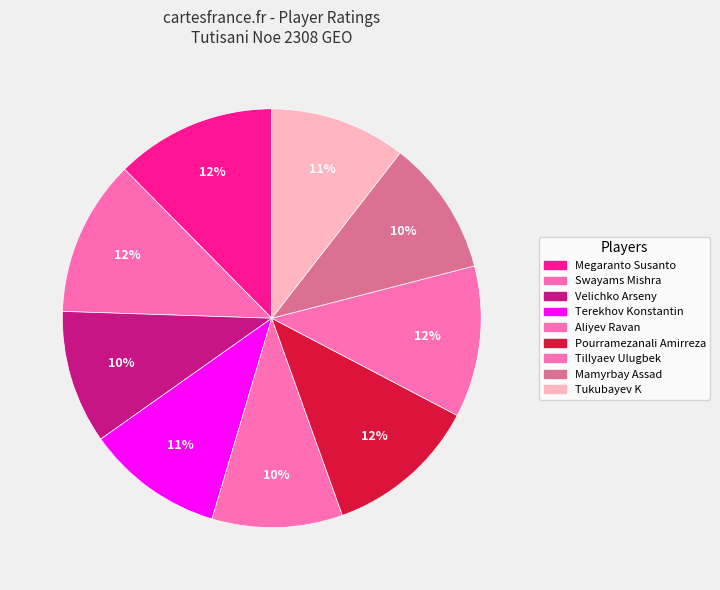

What is the ratio of the value at Megaranto Susanto to the value at Pourramezanali Amirreza?

1.0